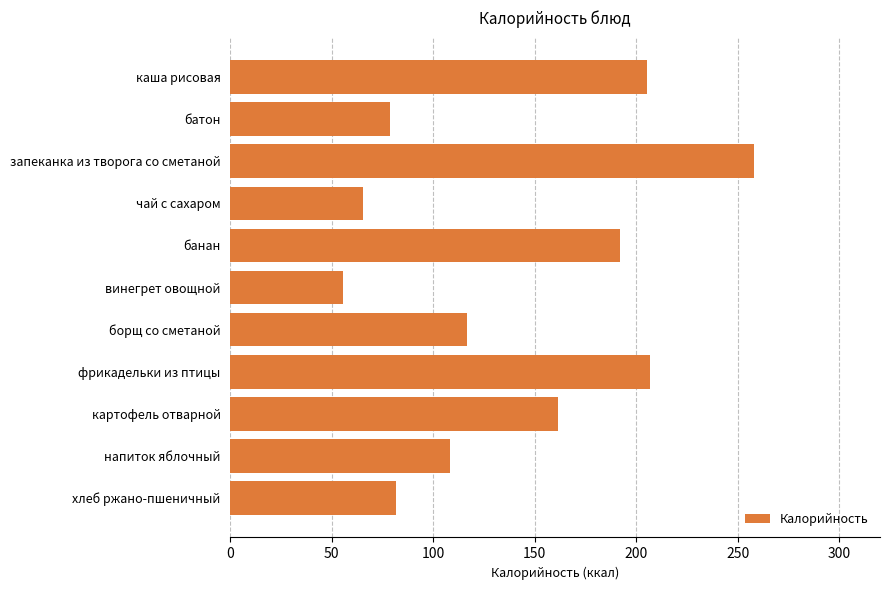

How many series are shown in this chart?

1